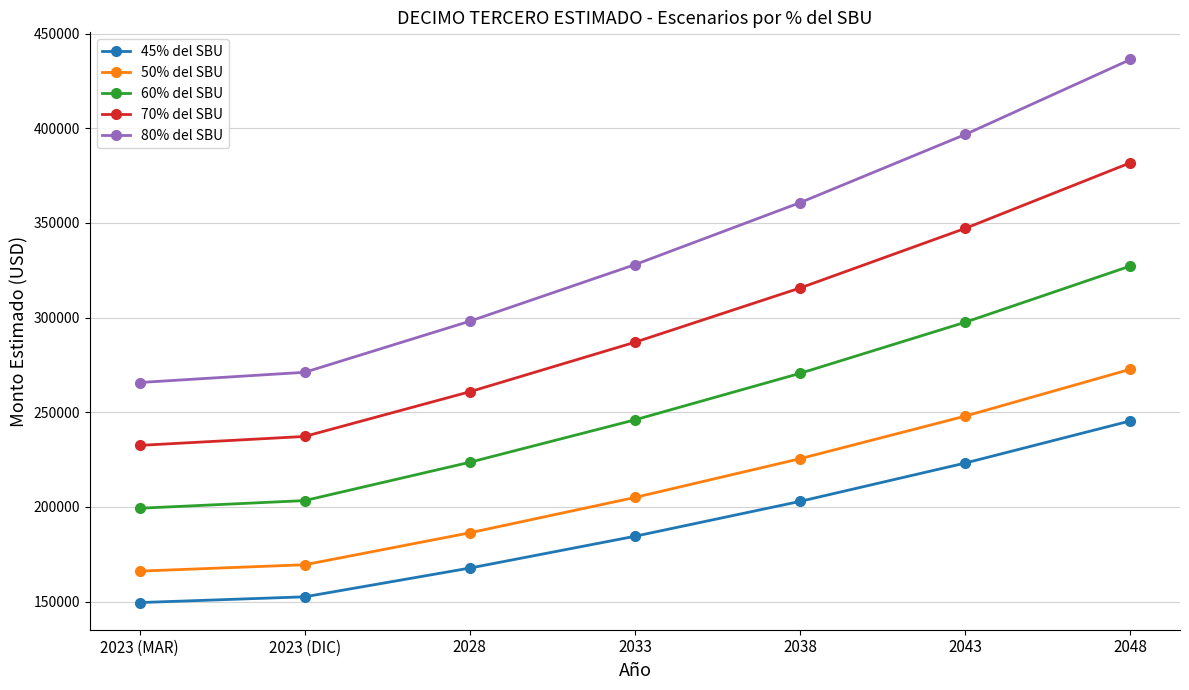

At which label does 45% del SBU first exceed 184477?

2033